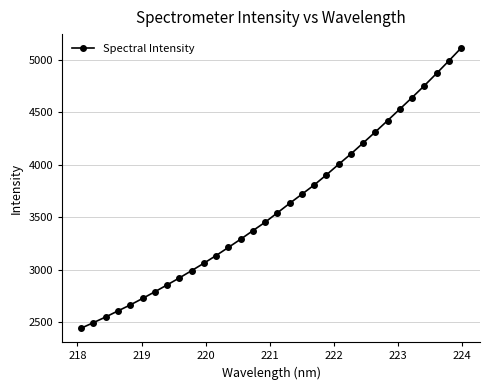

What is the value of the 30th point from the left?

4870.8